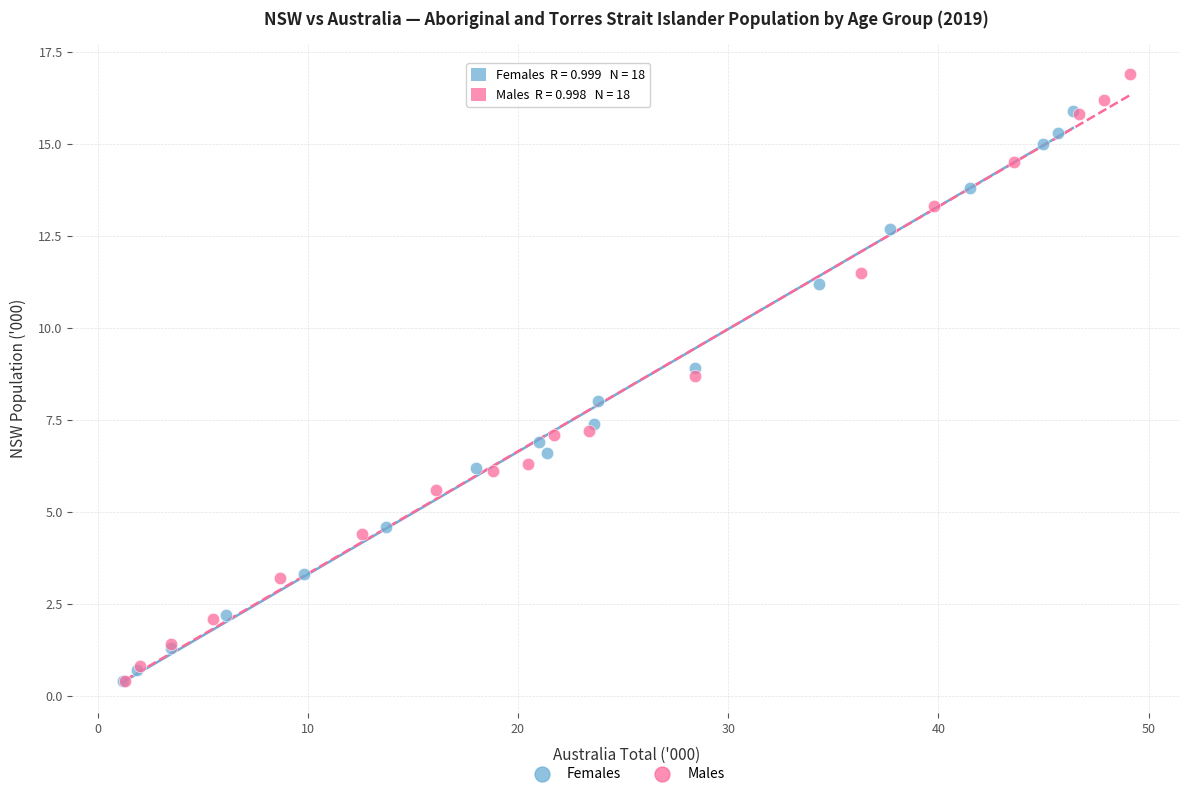

Which series has the widest spread of Y values?

Males